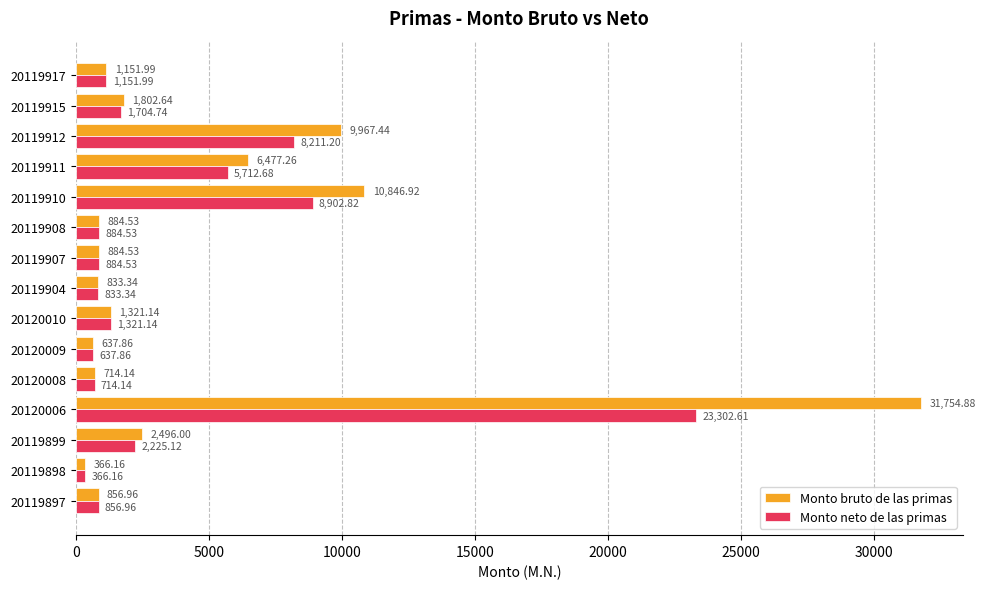

Which series has the widest spread of values?

Monto bruto de las primas